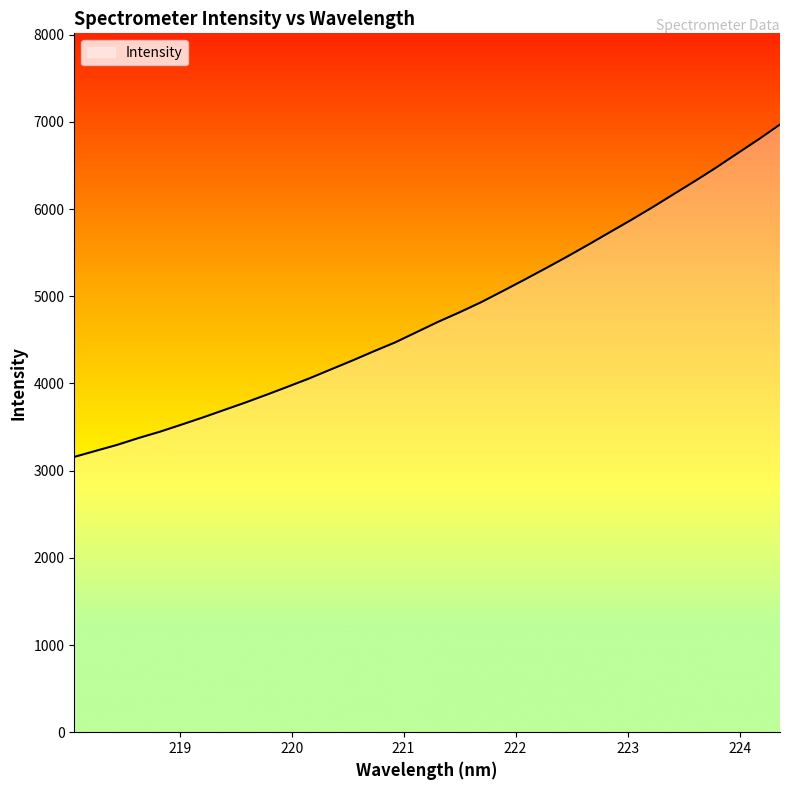

How many categories are shown in the chart?

34